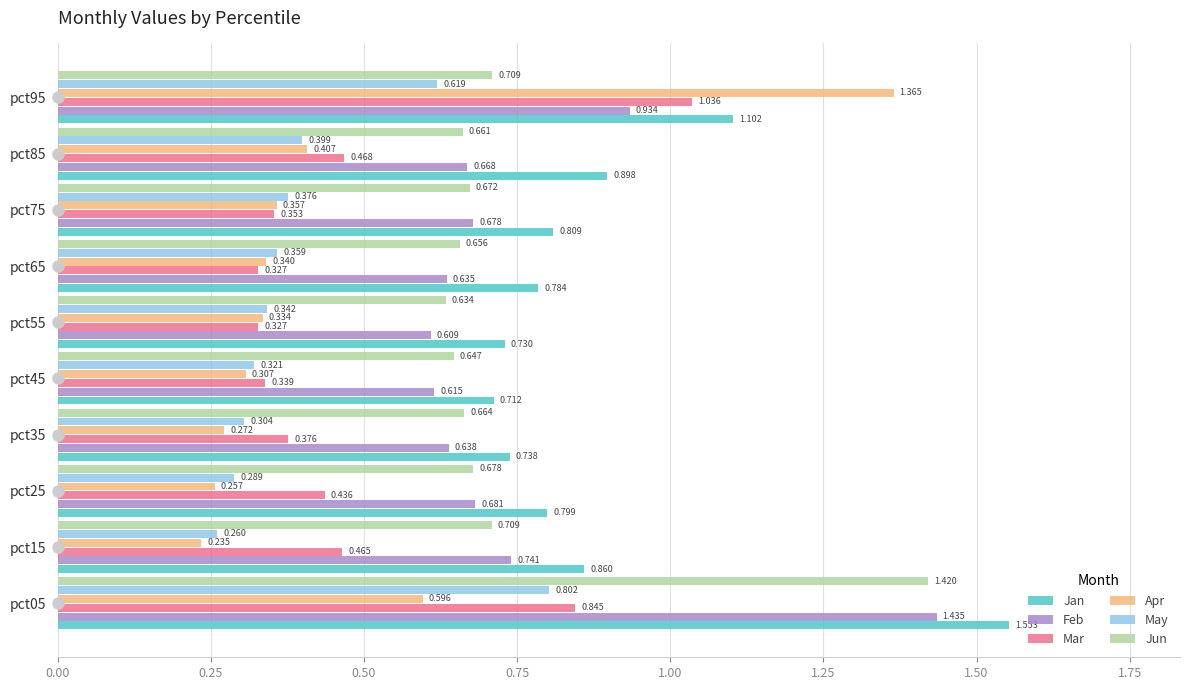

What is the sum of all Mar values?

5.0